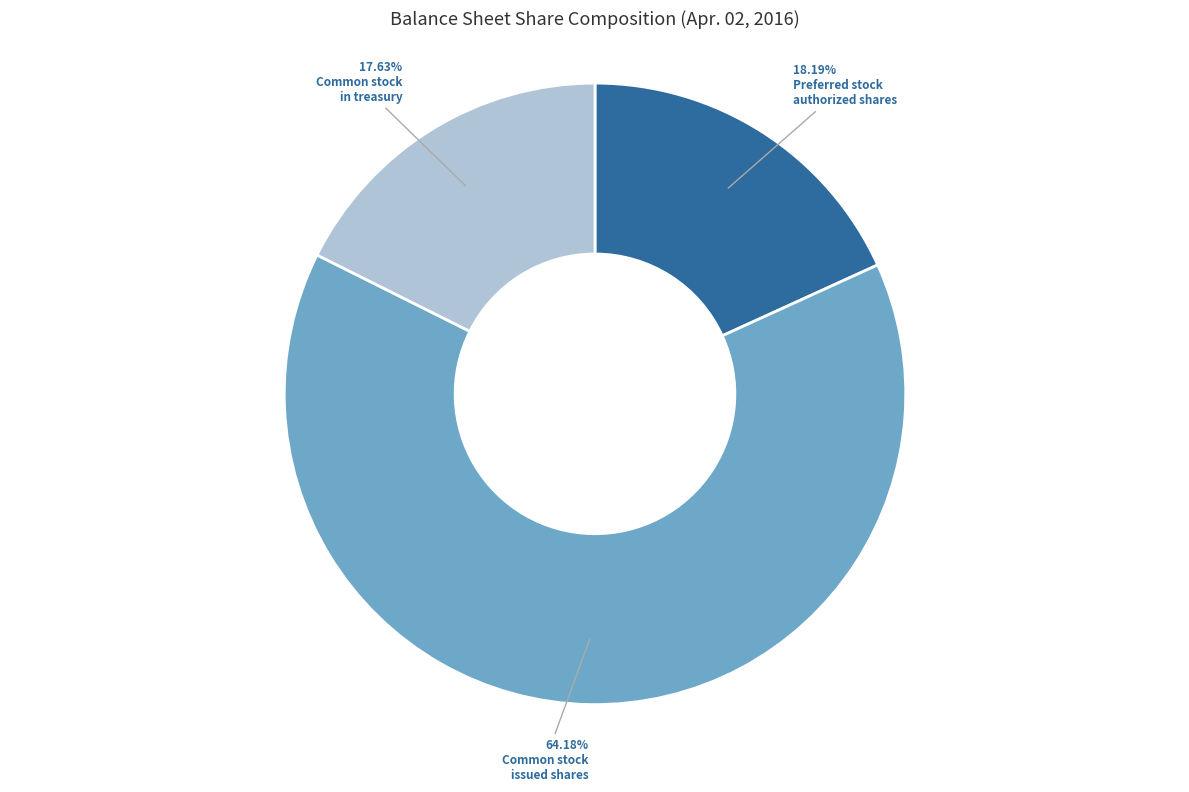

Is there any slice that represents more than half of the pie?

Yes